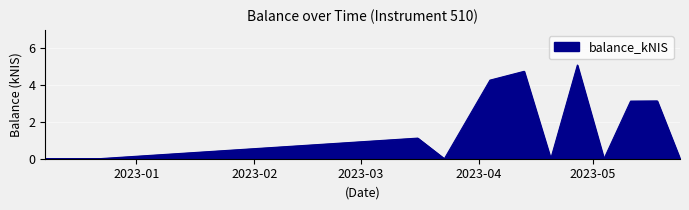

What is the greatest value displayed?

5.1